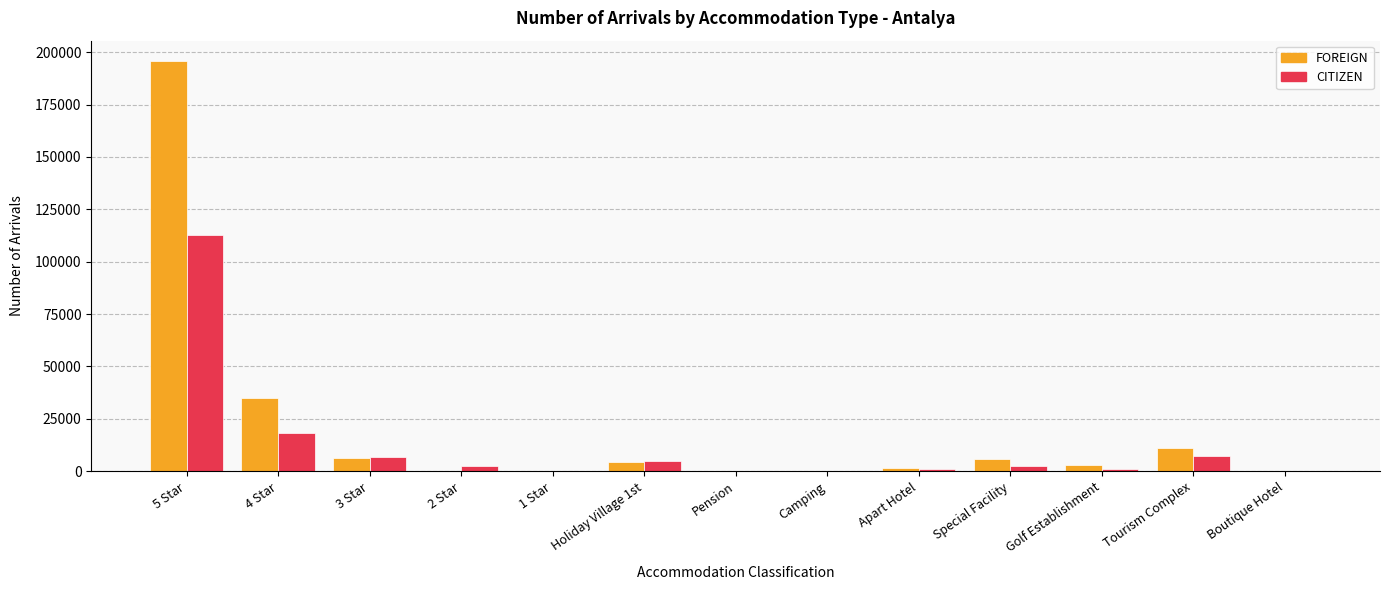

Is the value of CITIZEN at 2 Star greater than the value of FOREIGN at 4 Star?

No